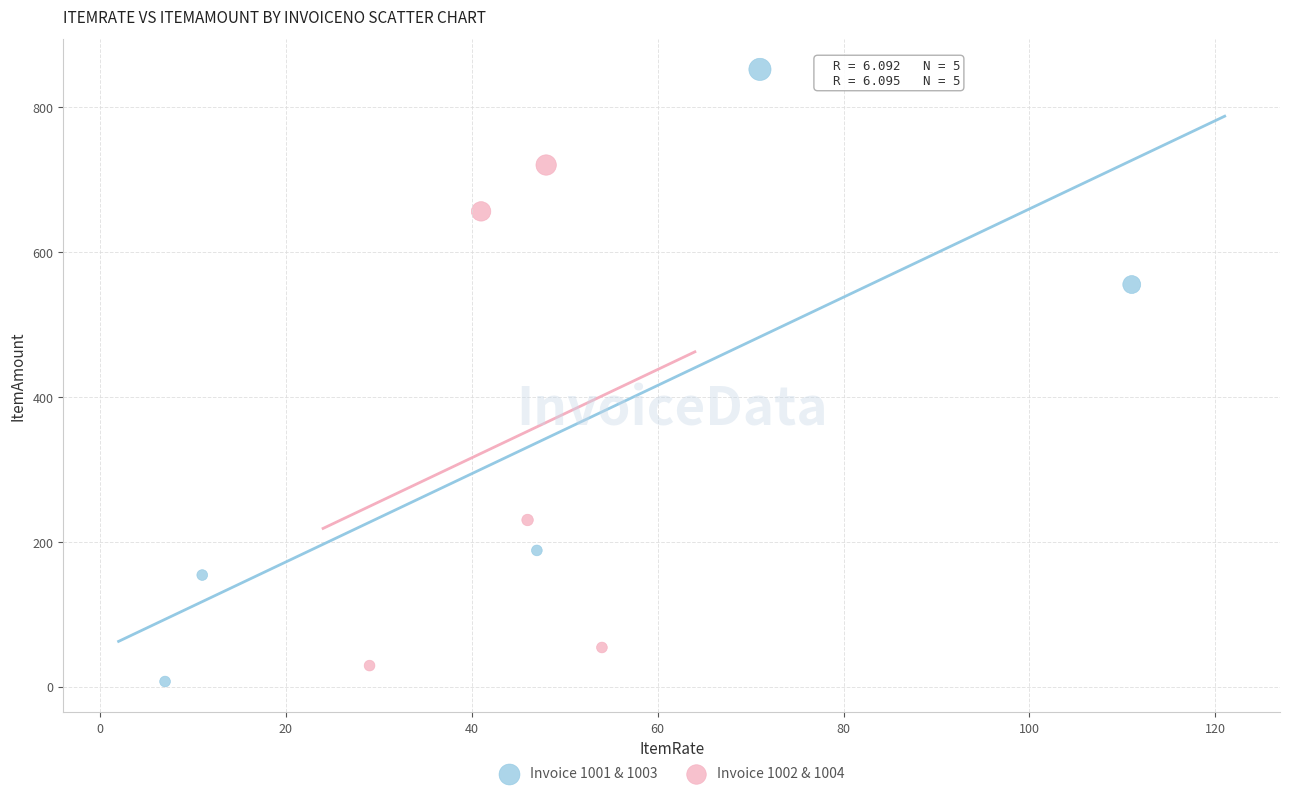

What are all the series names shown in the legend?

Invoice 1001 & 1003, Invoice 1002 & 1004